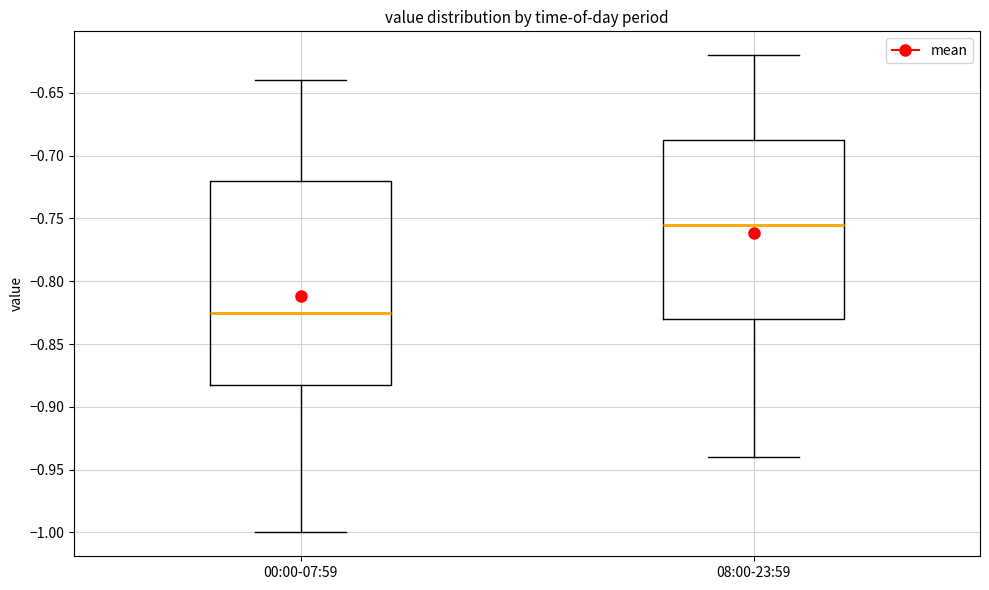

Which box's median line is the highest?

08:00-23:59